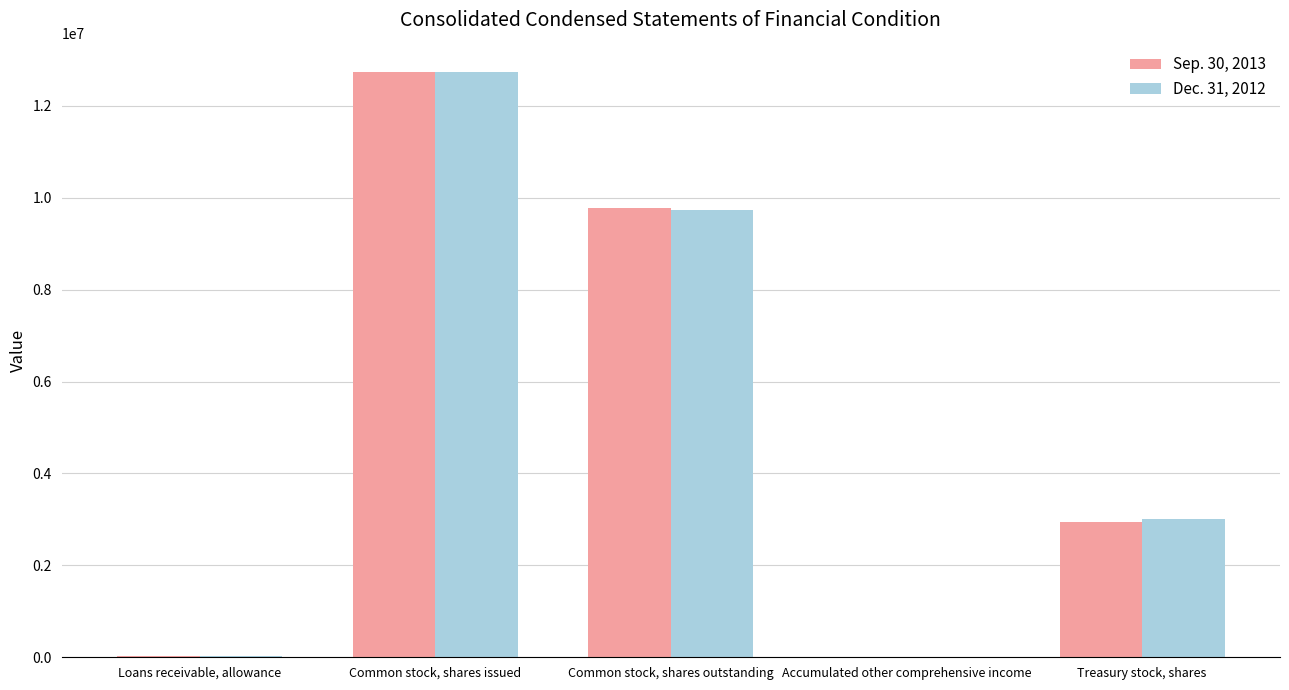

At which category is the sum across all series the highest?

Common stock, shares issued